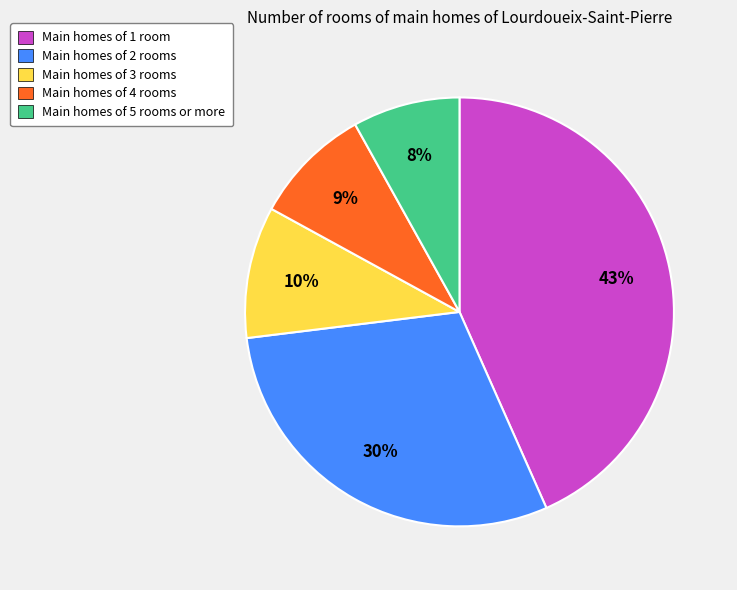

Does any single category account for the majority?

No